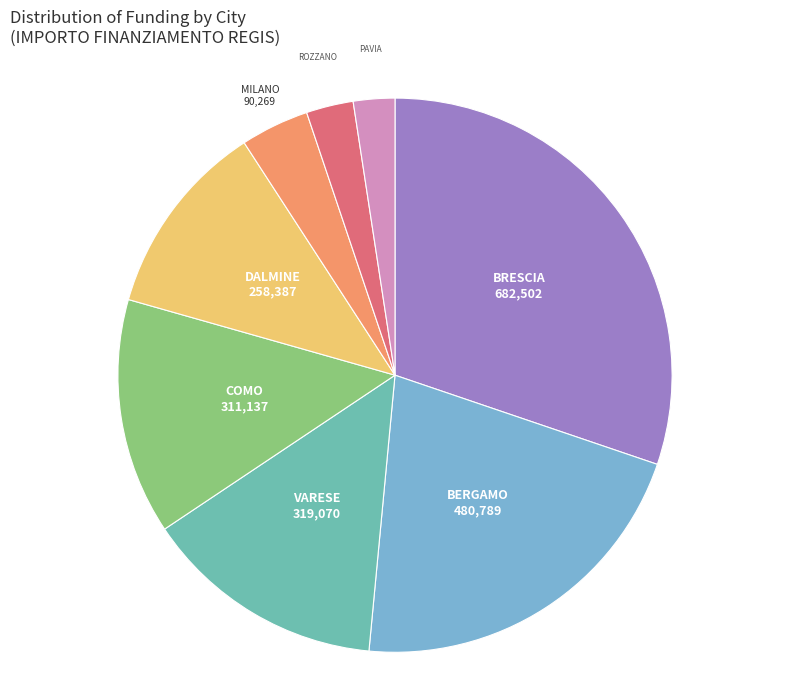

Is the sum of VARESE and BRESCIA greater than half?

No